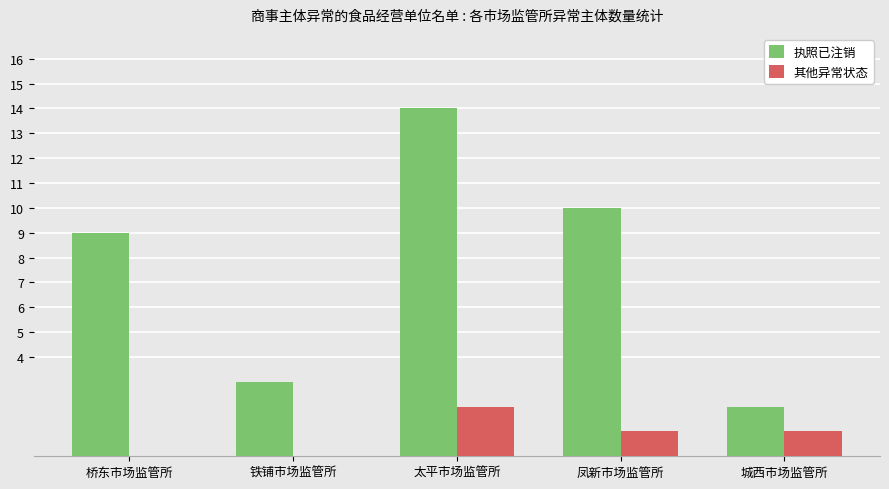

At which category is the sum across all series the highest?

太平市场监管所